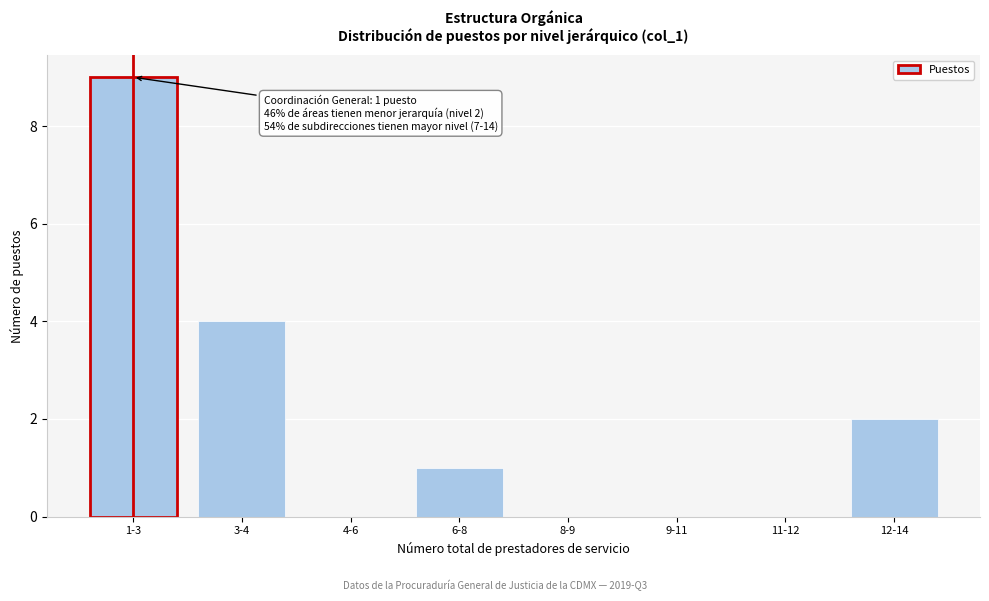

Reading right to left, what are all the values shown in this chart?

12-14=2	11-12=0	9-11=0	8-9=0	6-8=1	4-6=0	3-4=4	1-3=9